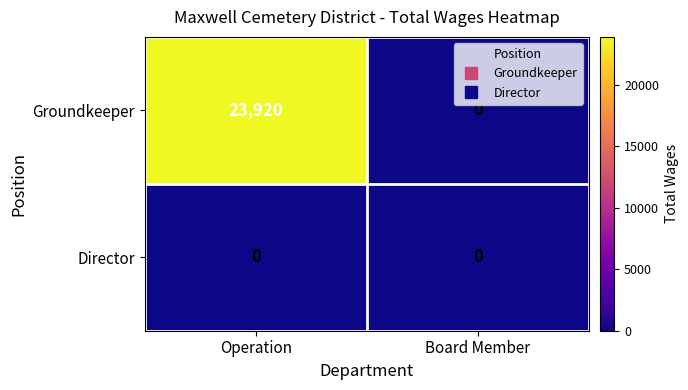

Which category has the lowest value in the Groundkeeper series?

Board Member